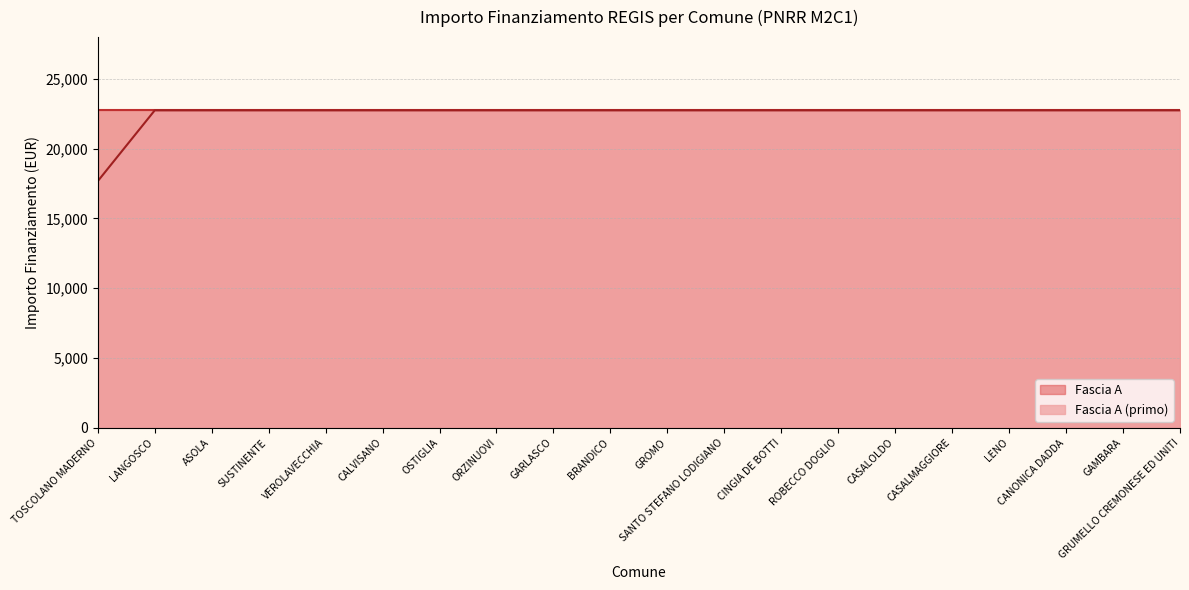

The value at GROMO is 22750.0. True or false?

True